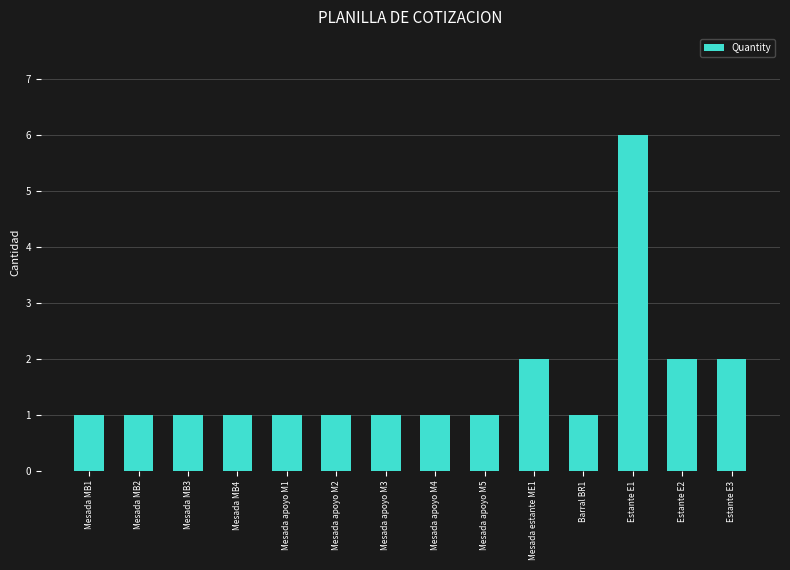

What is the ratio of the value at Mesada MB1 to the value at Mesada apoyo M5?

1.0